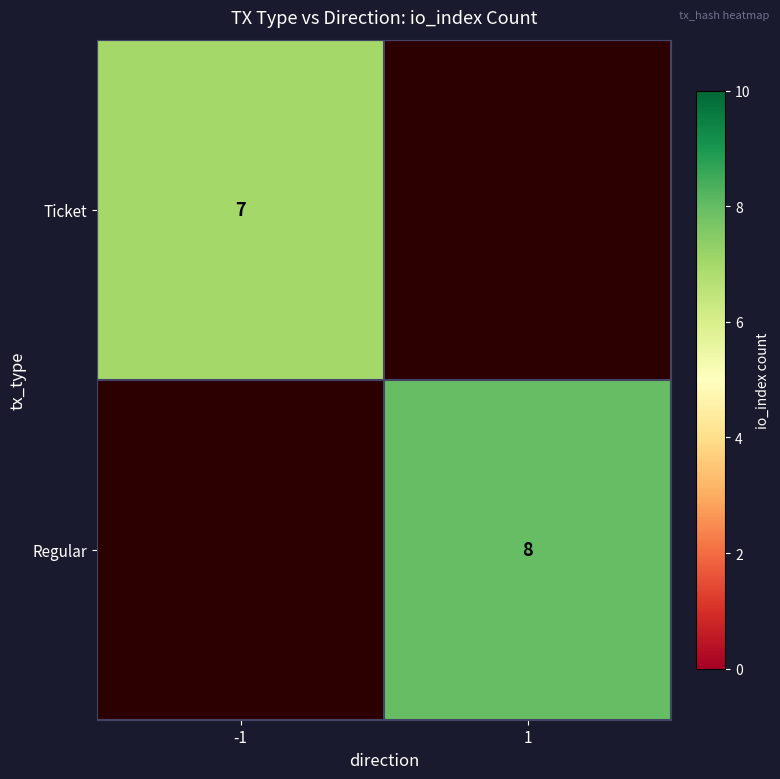

The value of Ticket at -1 is 2.6. True or false?

False